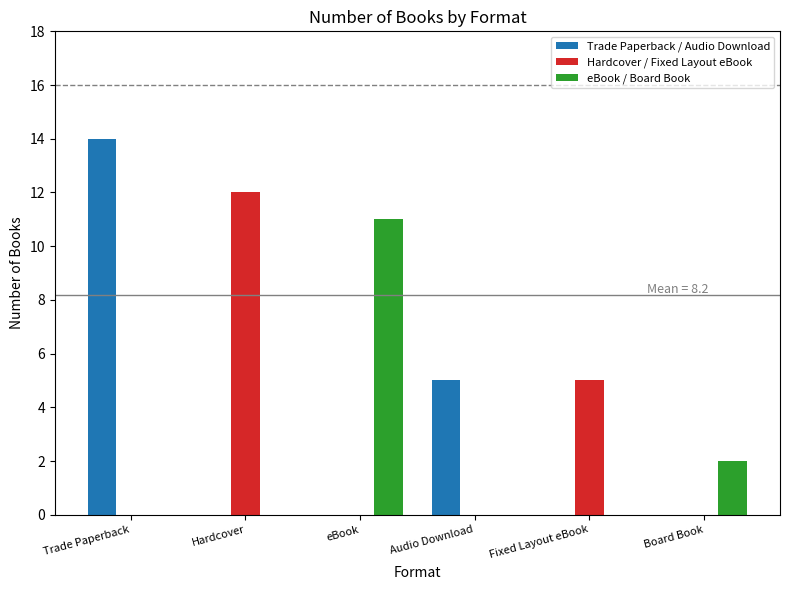

The Hardcover / Fixed Layout eBook series shows 5 at Fixed Layout eBook. True or false?

True